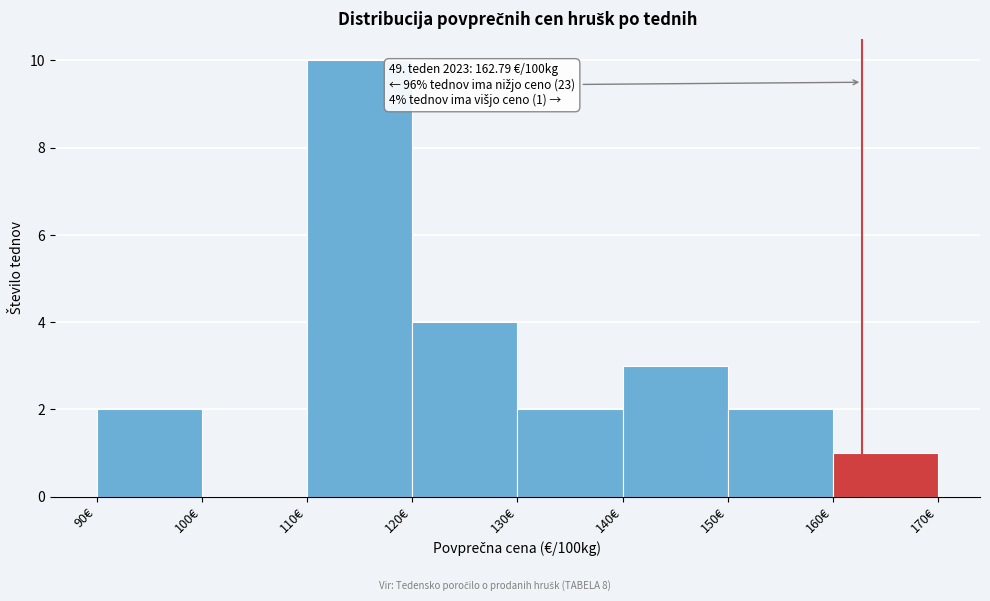

Over which range of the x-axis is the bar tallest?

110 to 120